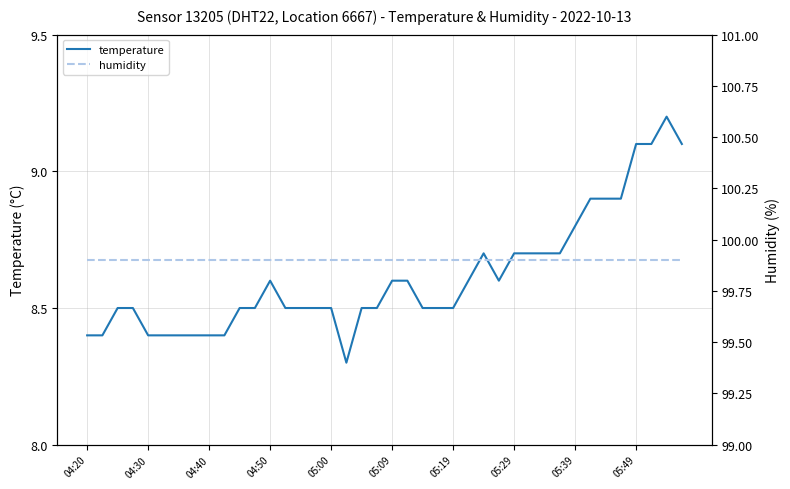

What is the maximum value shown in the chart?

99.9